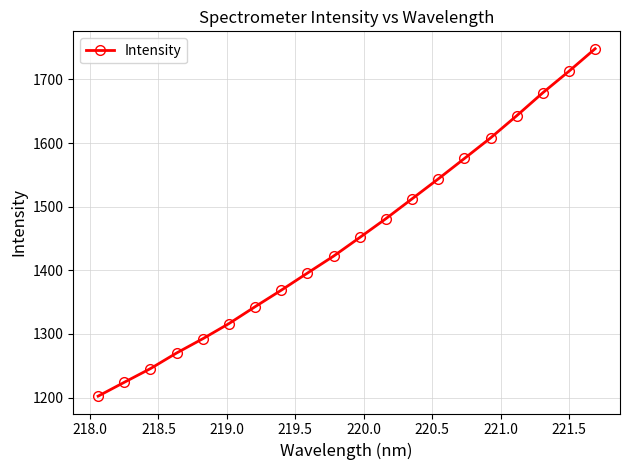

What is the maximum value shown in the chart?

1748.4